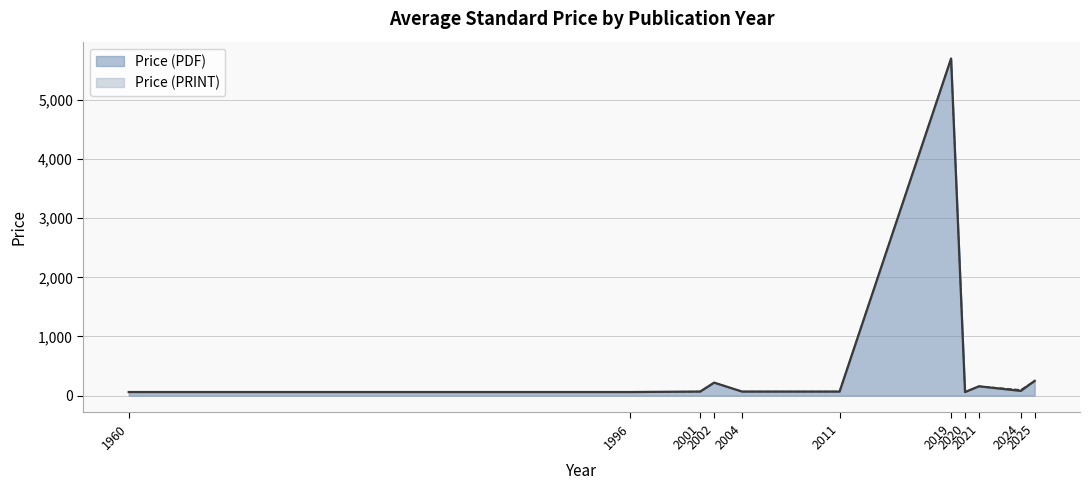

Is the value of Price (PDF) at 2004 greater than the value of Price (PRINT) at 2002?

No